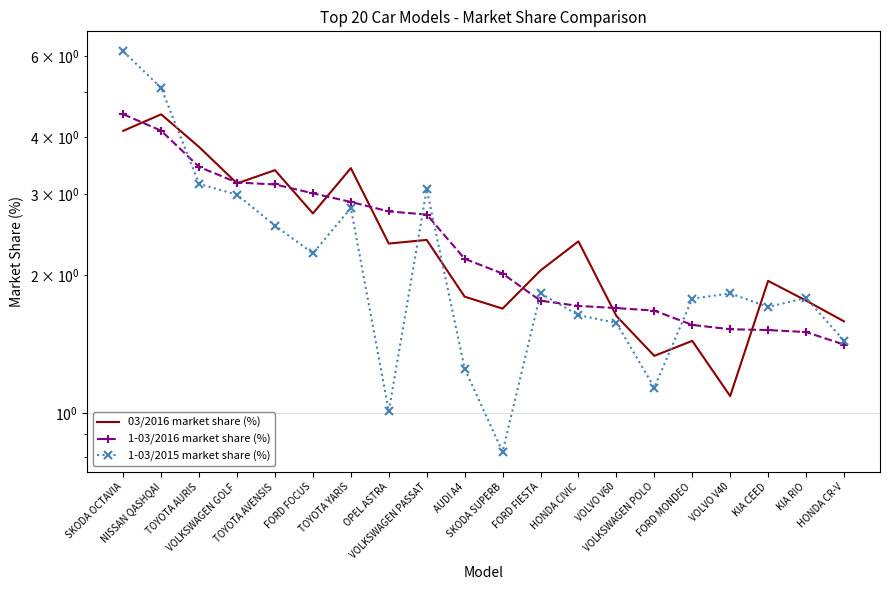

True or false: 1-03/2016 market share (%) and 03/2016 market share (%) cross at least once.

True